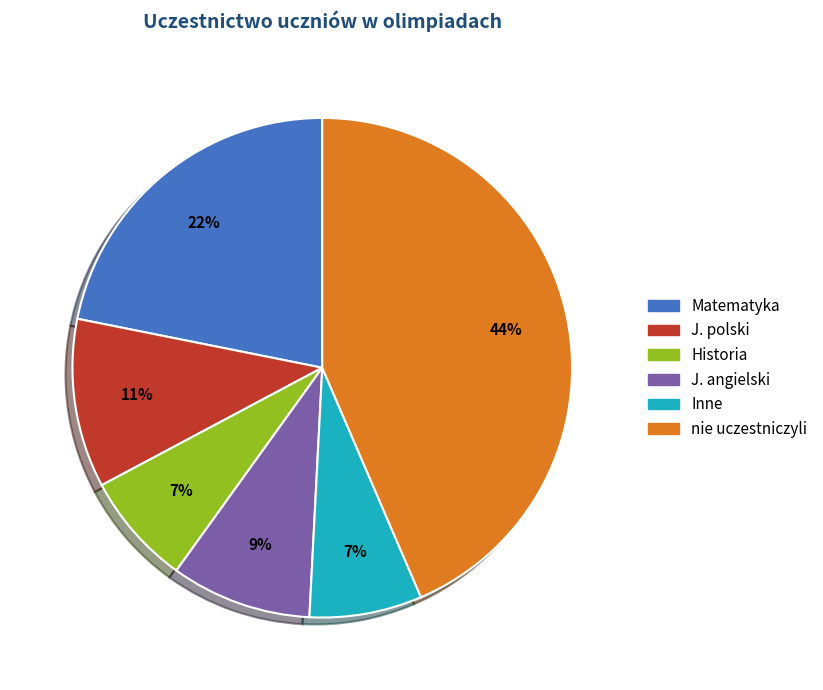

Which slice is the largest?

nie uczestniczyli